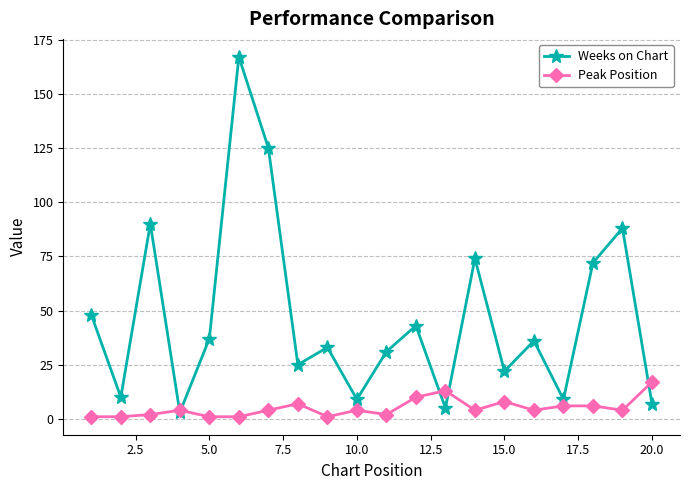

What is the maximum value for Weeks on Chart?

167